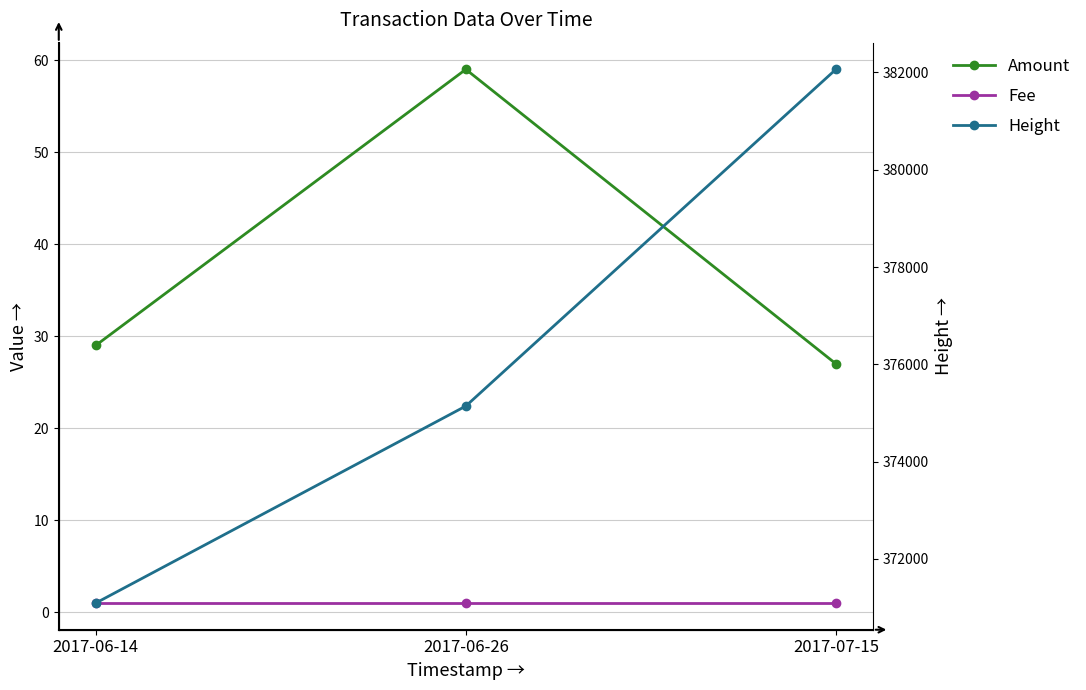

What is the value of the Amount point at the 2nd from the left?

59